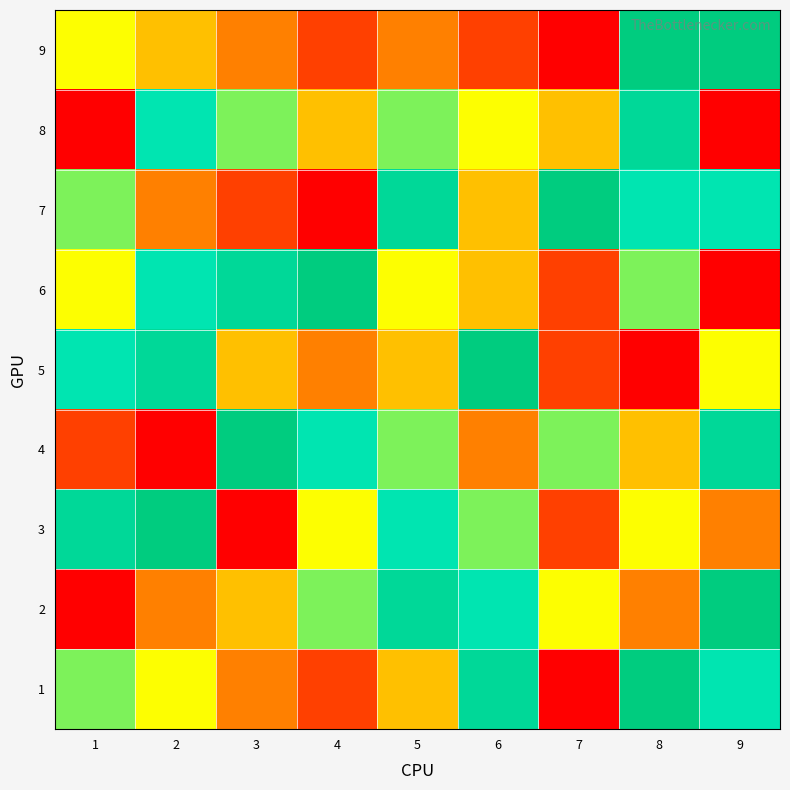

Reading left to right, what are all the values shown in this chart?

9: 1=5	2=4	3=3	4=2	5=3	6=2	7=1	8=9	9=9
8: 1=1	2=7	3=6	4=4	5=6	6=5	7=4	8=8	9=1
7: 1=6	2=3	3=2	4=1	5=8	6=4	7=9	8=7	9=7
6: 1=5	2=7	3=8	4=9	5=5	6=4	7=2	8=6	9=1
5: 1=7	2=8	3=4	4=3	5=4	6=9	7=2	8=1	9=5
4: 1=2	2=1	3=9	4=7	5=6	6=3	7=6	8=4	9=8
3: 1=8	2=9	3=1	4=5	5=7	6=6	7=2	8=5	9=3
2: 1=1	2=3	3=4	4=6	5=8	6=7	7=5	8=3	9=9
1: 1=6	2=5	3=3	4=2	5=4	6=8	7=1	8=9	9=7